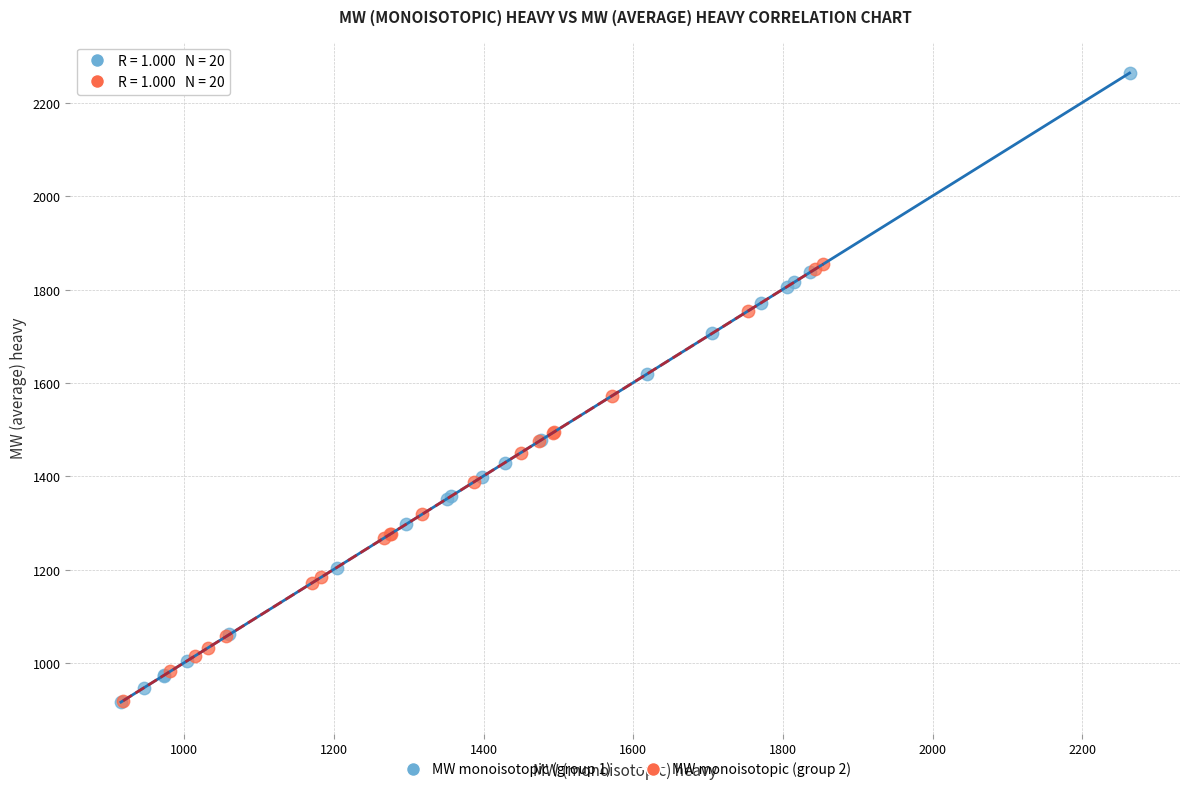

Which series has the widest spread of Y values?

MW monoisotopic (group 1)